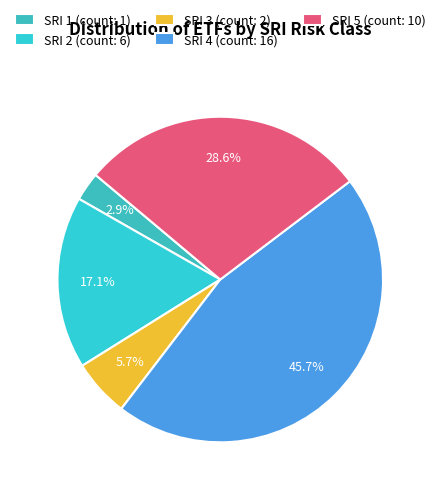

What is the largest slice in the pie chart?

SRI 4 (count: 16)